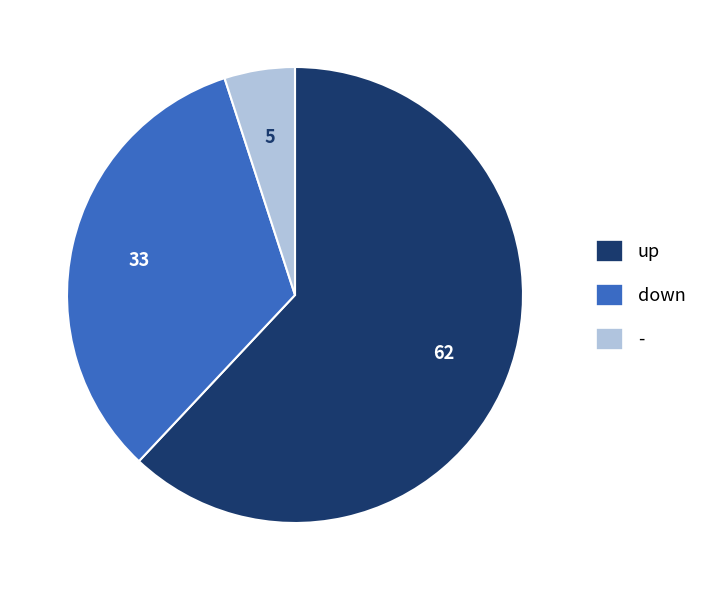

Do down and up together represent more than half of the pie?

Yes